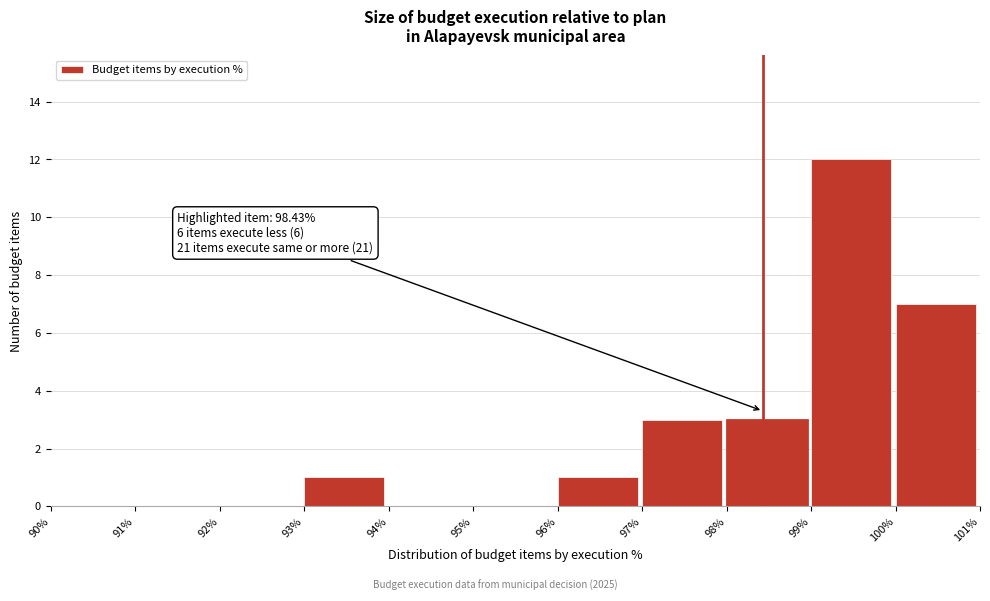

Over which range of the x-axis is the bar tallest?

99% to 100%